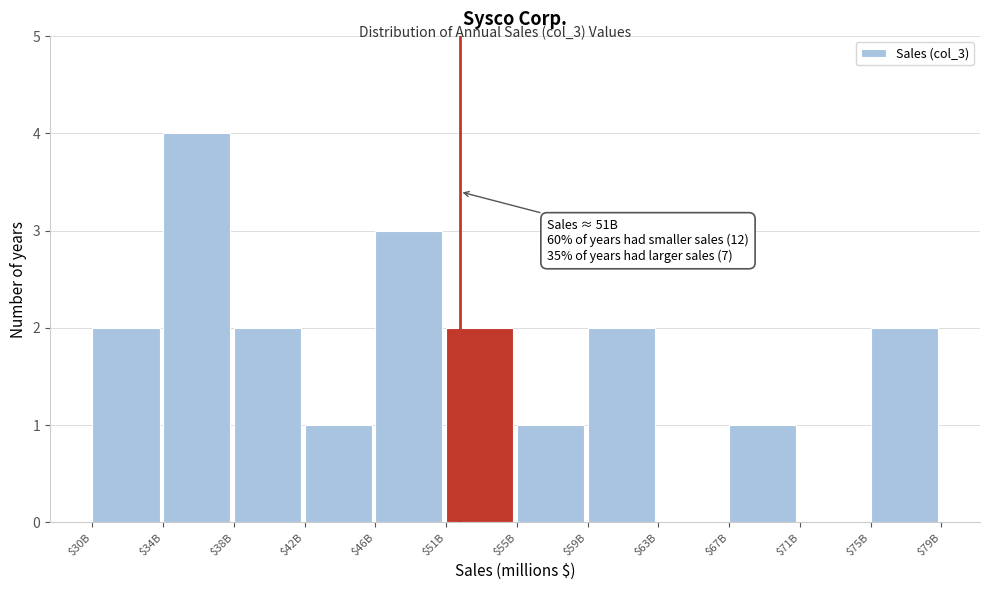

What is the approximate value at $46B?

3